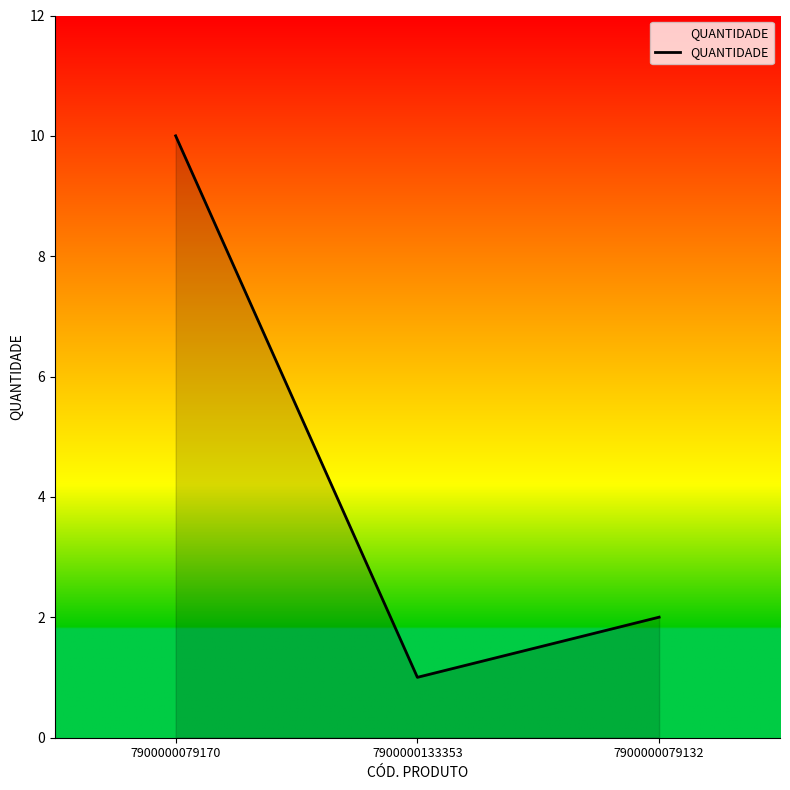

What position from the left is 7900000133353?

2